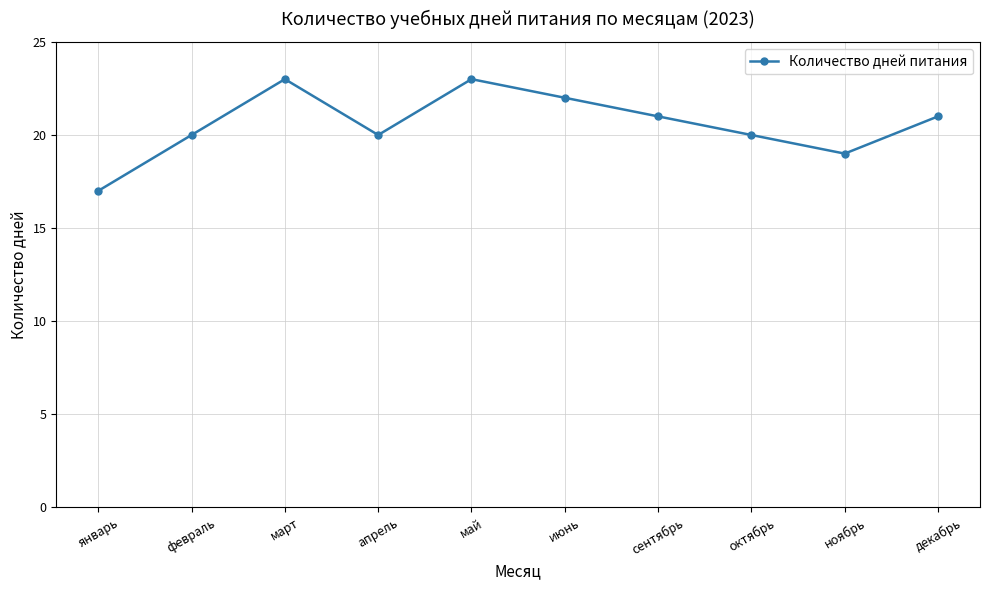

True or false: the data shows 20 at апрель.

True